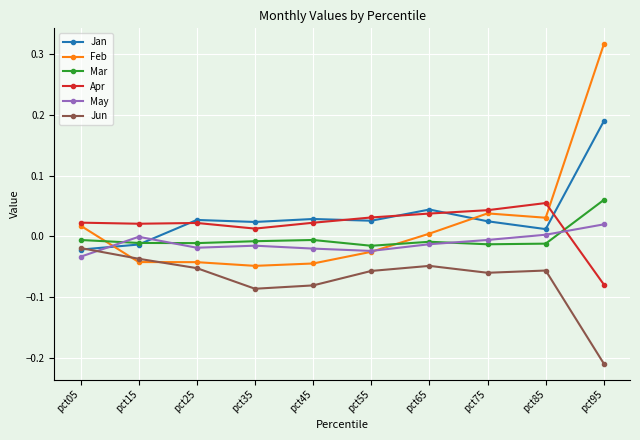

Is this an area chart (filled region under the line)?

No